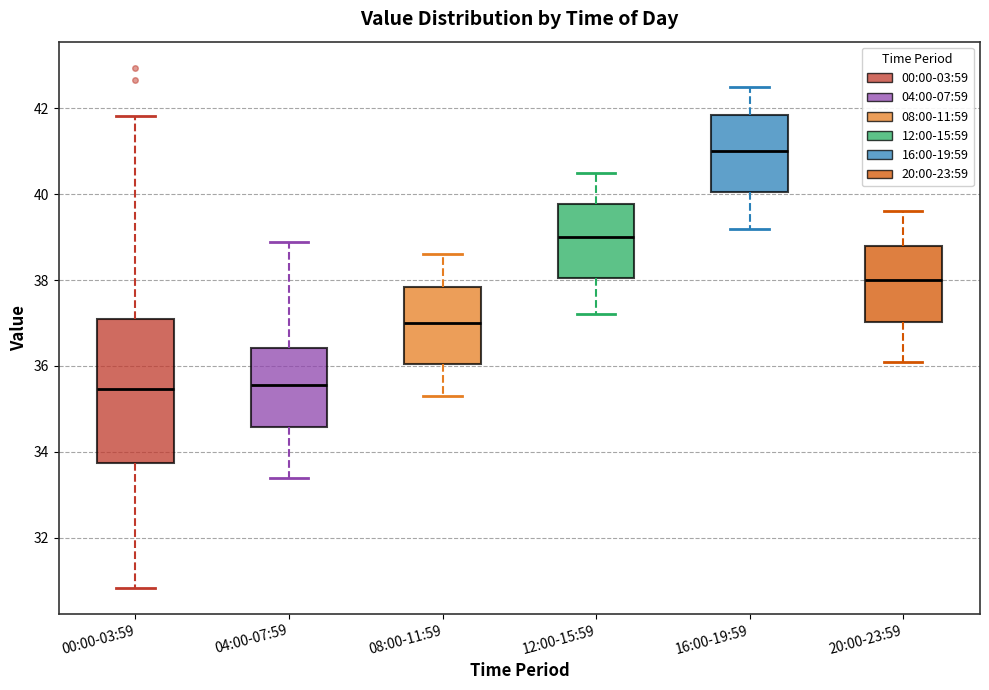

Reading left to right, transcribe this box plot: for each box, give where its median line is, the range the box spans, and where its two whiskers end, as read against the y-axis. The values are not printed on the chart, so give them approximately, as read against the axis.

00:00-03:59: median 35.4, box 33.8 to 37.0, whiskers 30.8 to 41.8
04:00-07:59: median 35.6, box 34.6 to 36.4, whiskers 33.4 to 39.0
08:00-11:59: median 37.0, box 36.0 to 37.8, whiskers 35.4 to 38.6
12:00-15:59: median 39.0, box 38.0 to 39.8, whiskers 37.2 to 40.6
16:00-19:59: median 41.0, box 40.0 to 41.8, whiskers 39.2 to 42.6
20:00-23:59: median 38.0, box 37.0 to 38.8, whiskers 36.2 to 39.6